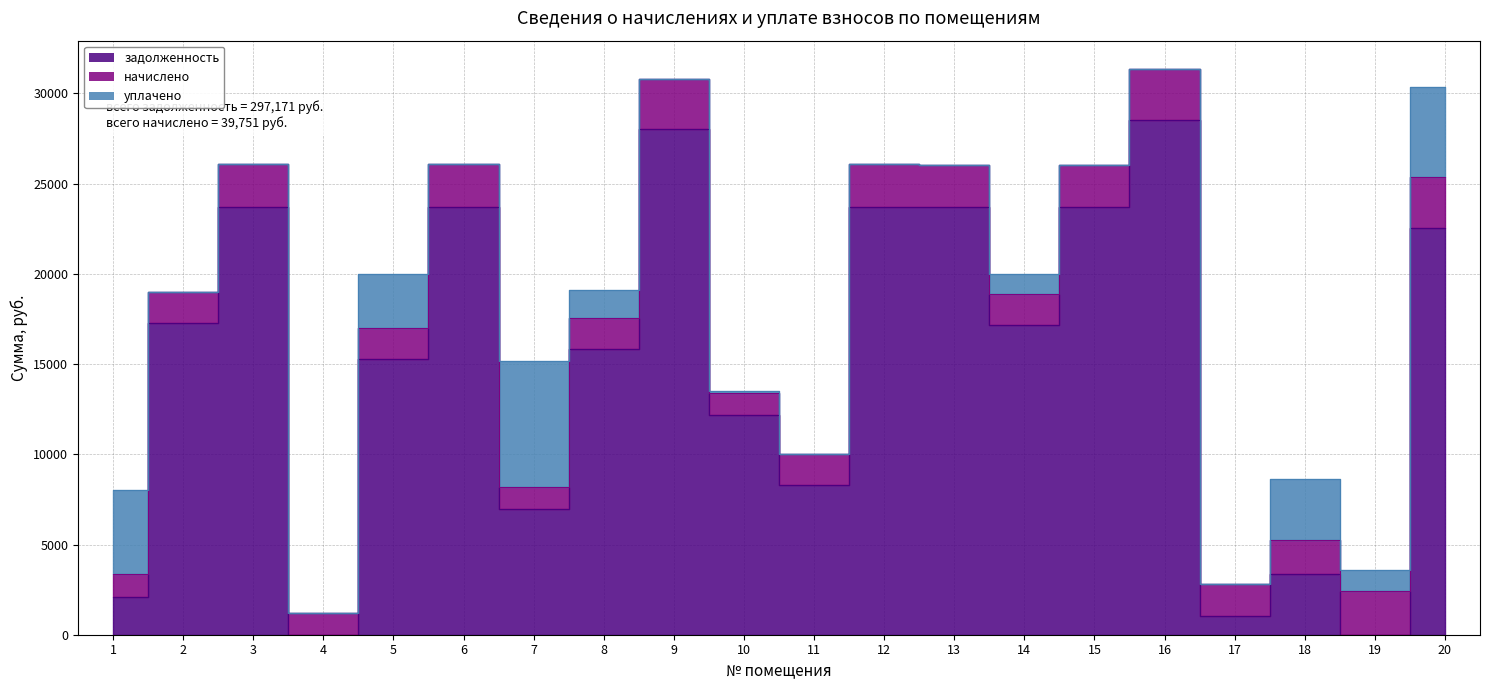

How many distinct data groups are displayed?

3